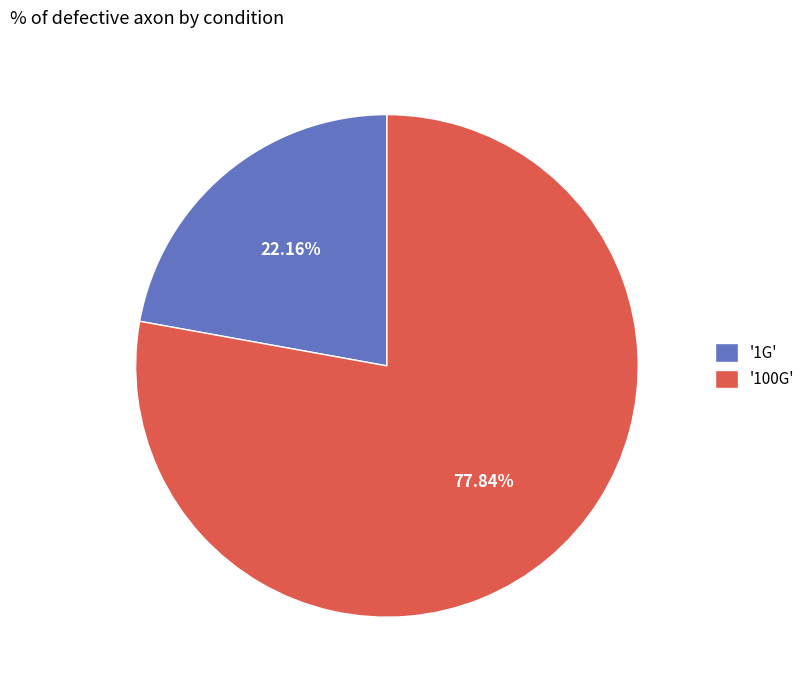

Count the number of slices in the pie.

2